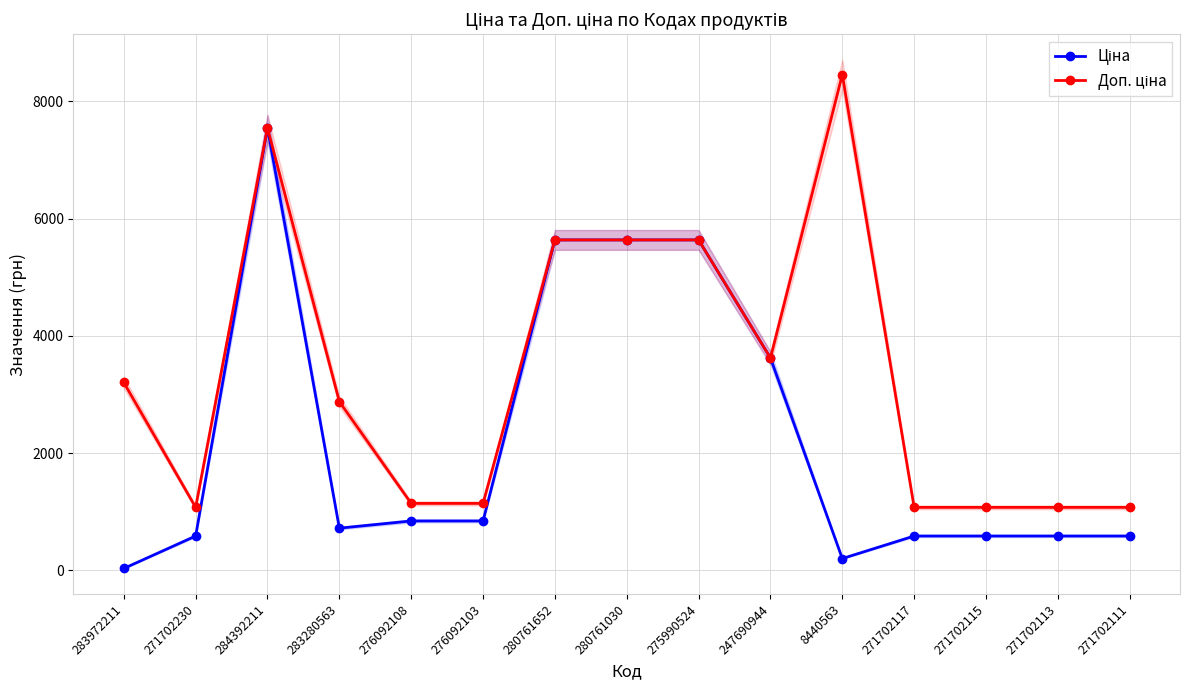

True or false: Ціна and Доп. ціна cross at least once.

False